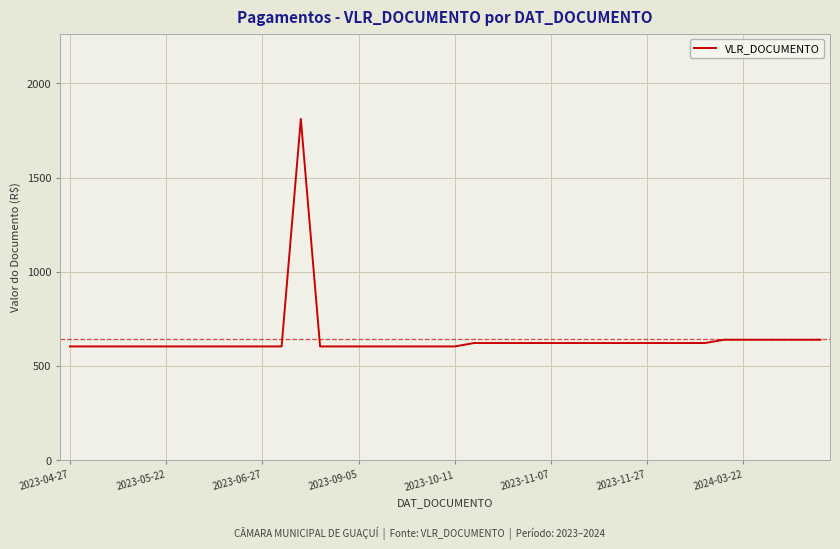

What is the sum of all values?

25805.7